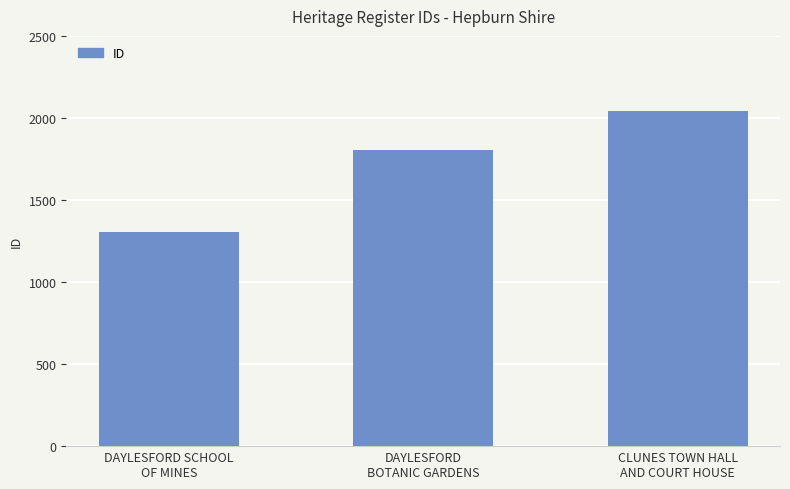

Rank the categories by value from lowest to highest.

DAYLESFORD SCHOOL
OF MINES, DAYLESFORD
BOTANIC GARDENS, CLUNES TOWN HALL
AND COURT HOUSE